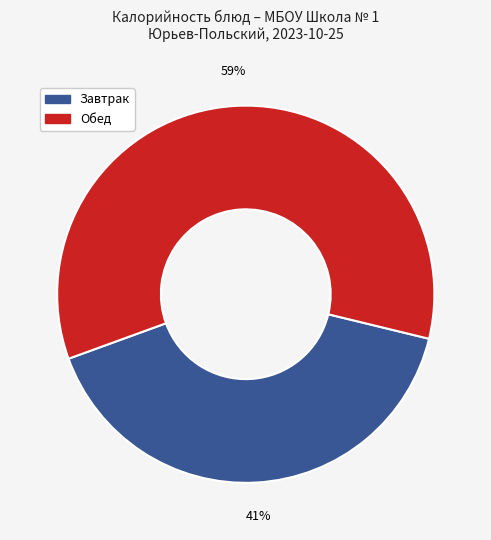

Count the number of slices in the pie.

2